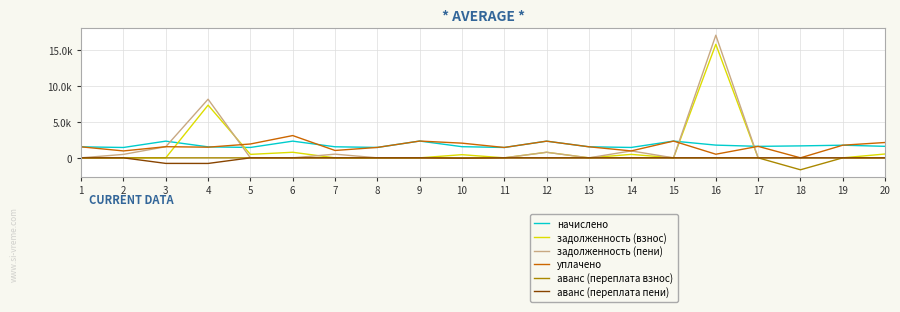

The аванс (переплата пени) series shows -773.0 at 3. True or false?

True